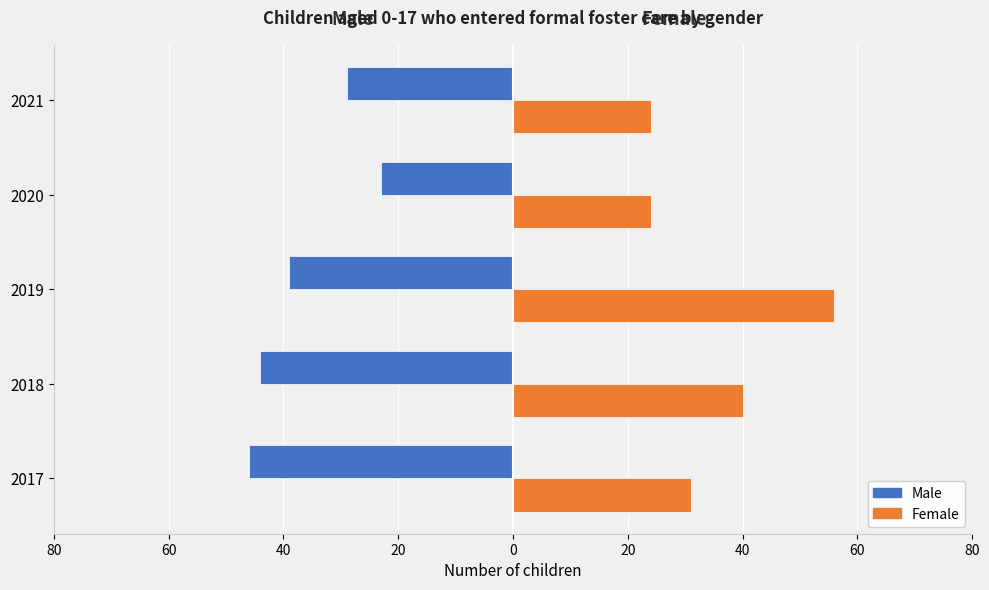

What are all the series names shown in the legend?

Male, Female